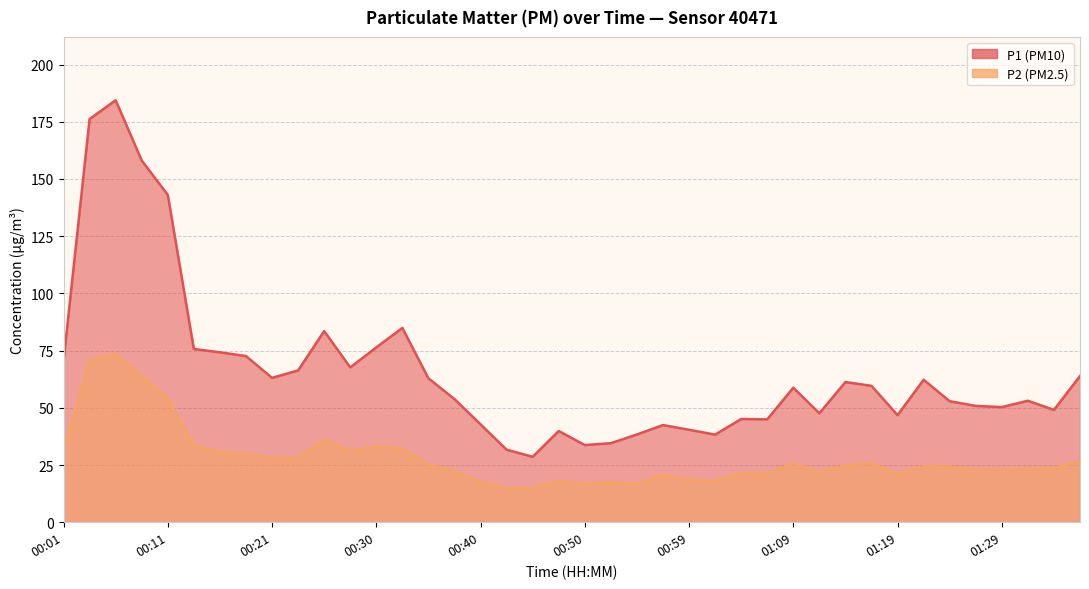

At 00:21, list the series in order from smallest to largest.

P2, P1